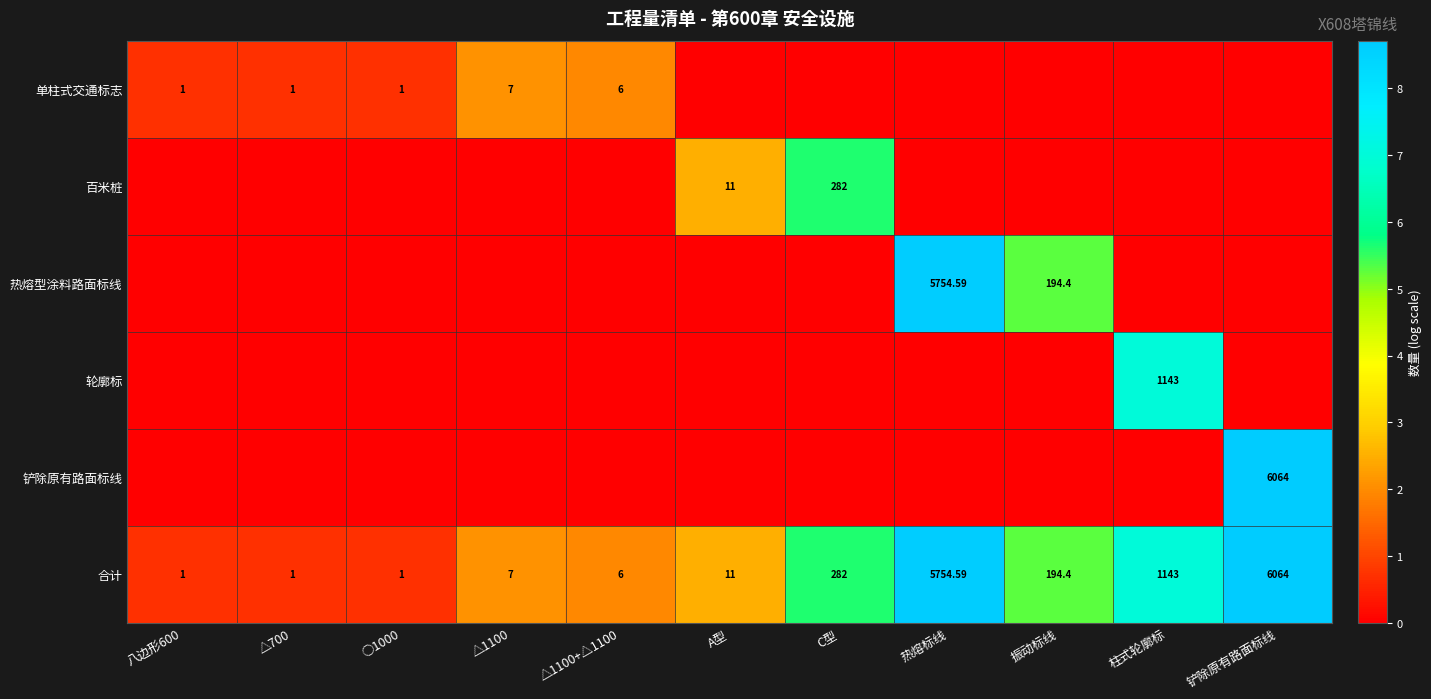

How many distinct data groups are displayed?

6